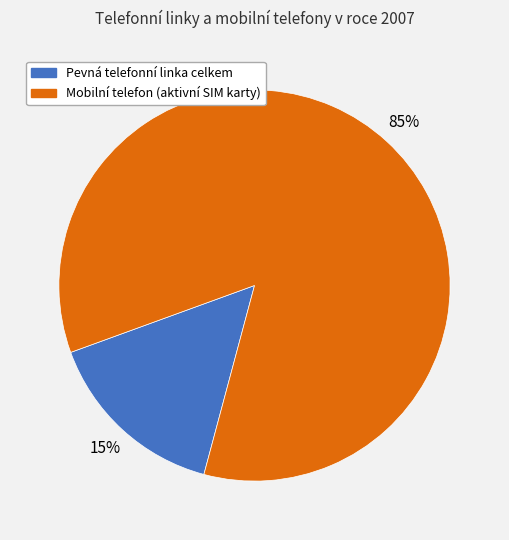

Rank the categories by value from highest to lowest.

Mobilní telefon (aktivní SIM karty), Pevná telefonní linka celkem